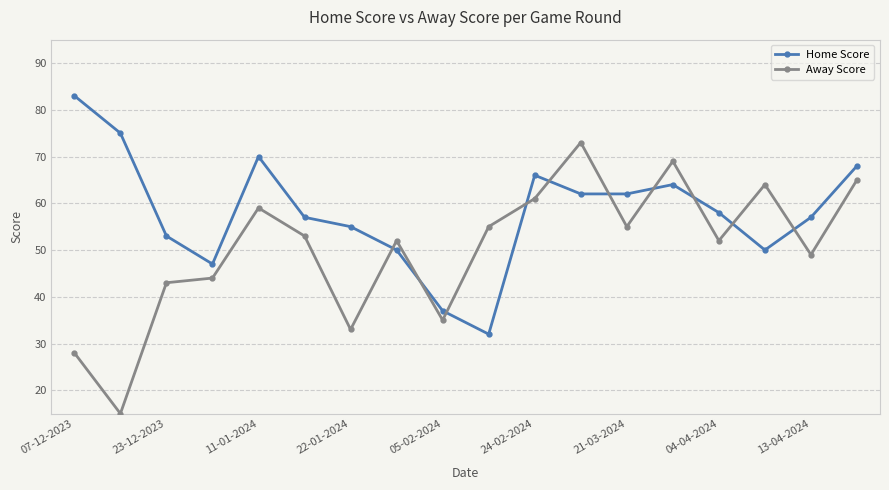

In Home Score, how many points are higher than both neighbors (excluding endpoints)?

3